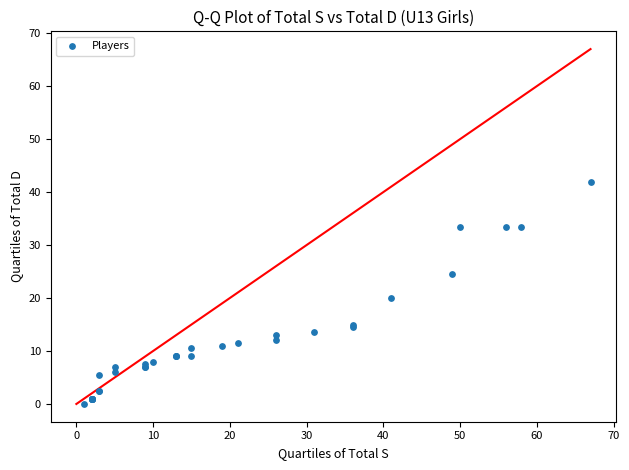

What Y value in the scatter plot is closest to 21?

20.0